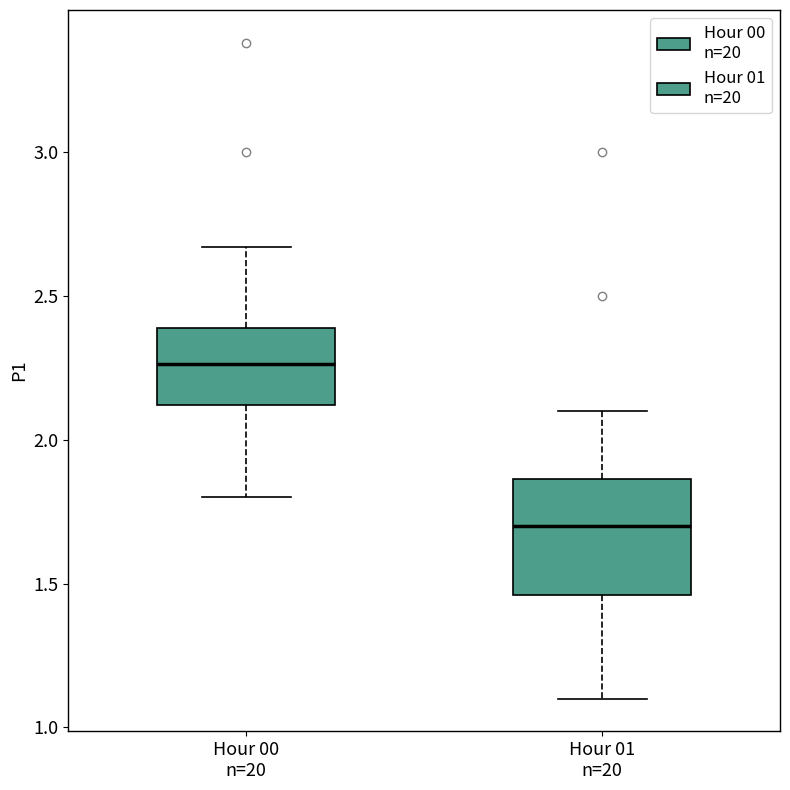

Which box is the tallest, from its lower edge to its upper edge?

Hour 01 n=20